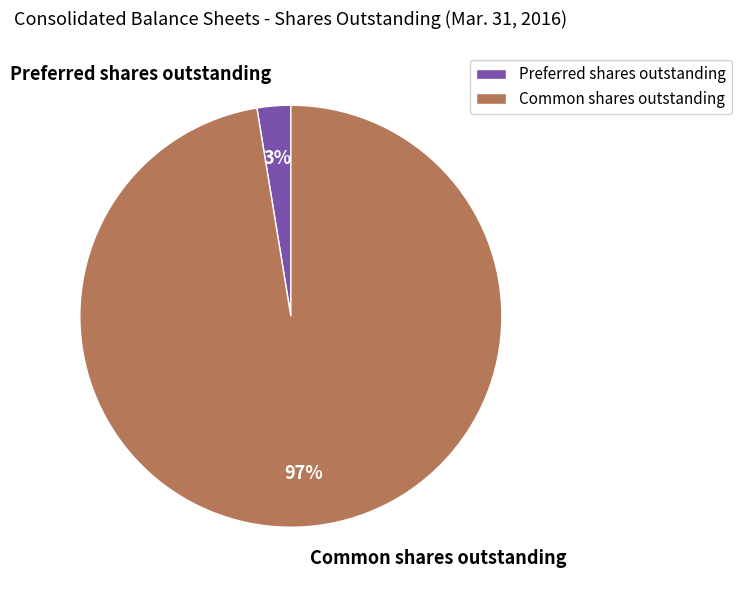

Rank the categories by value from highest to lowest.

Common shares outstanding, Preferred shares outstanding